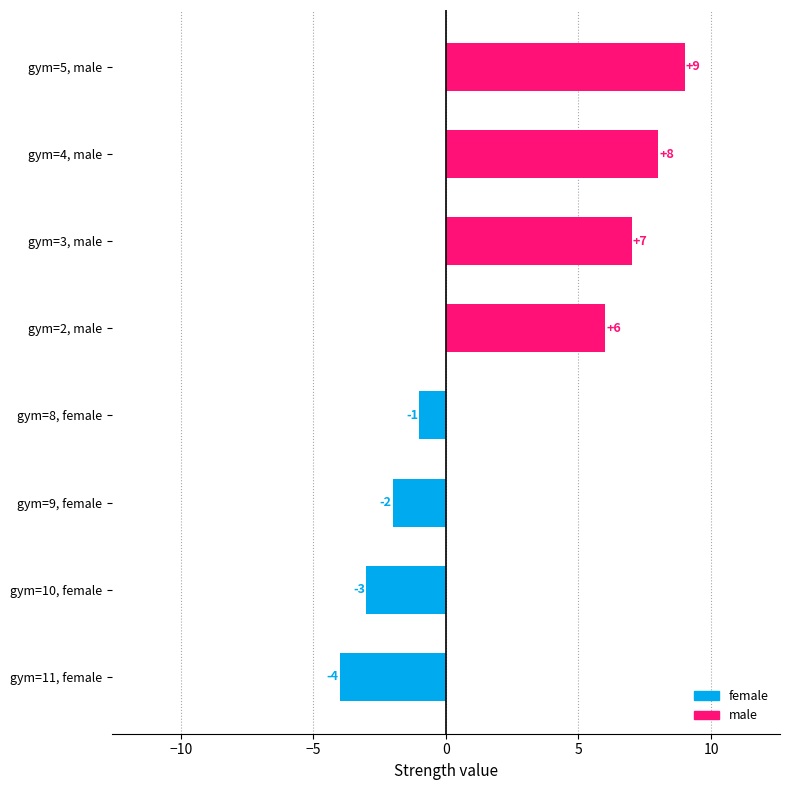

Which label corresponds to the largest value in the chart?

gym=5, male